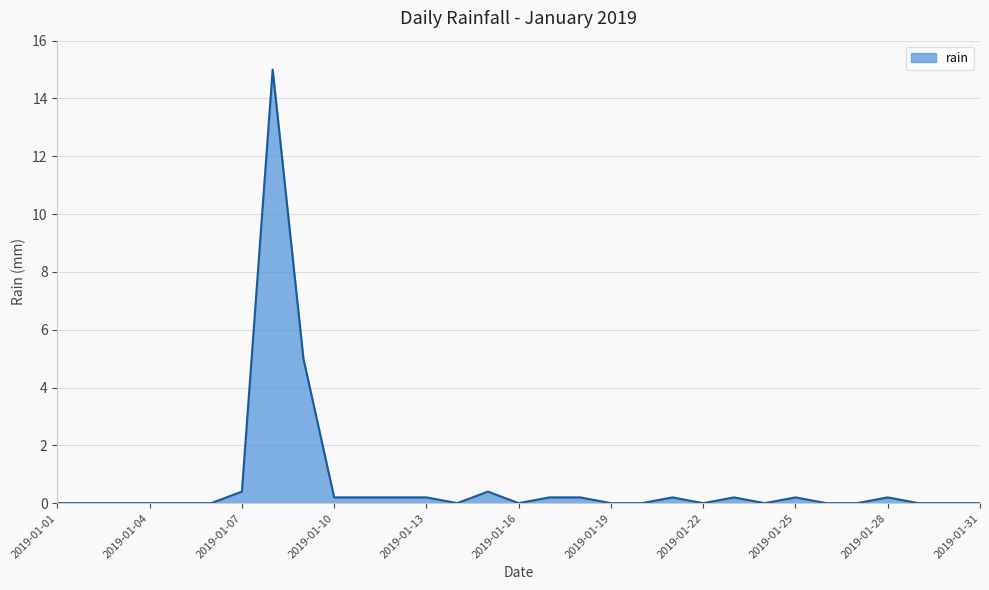

How many lines are shown in the chart?

1